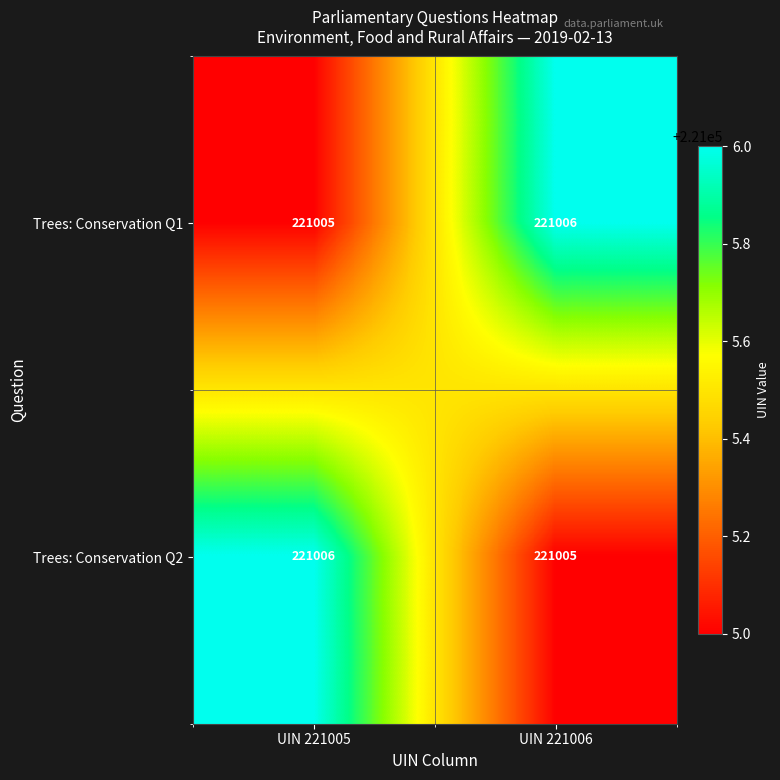

Where is Trees: Conservation Q1 nearest to the value 221005?

UIN 221005